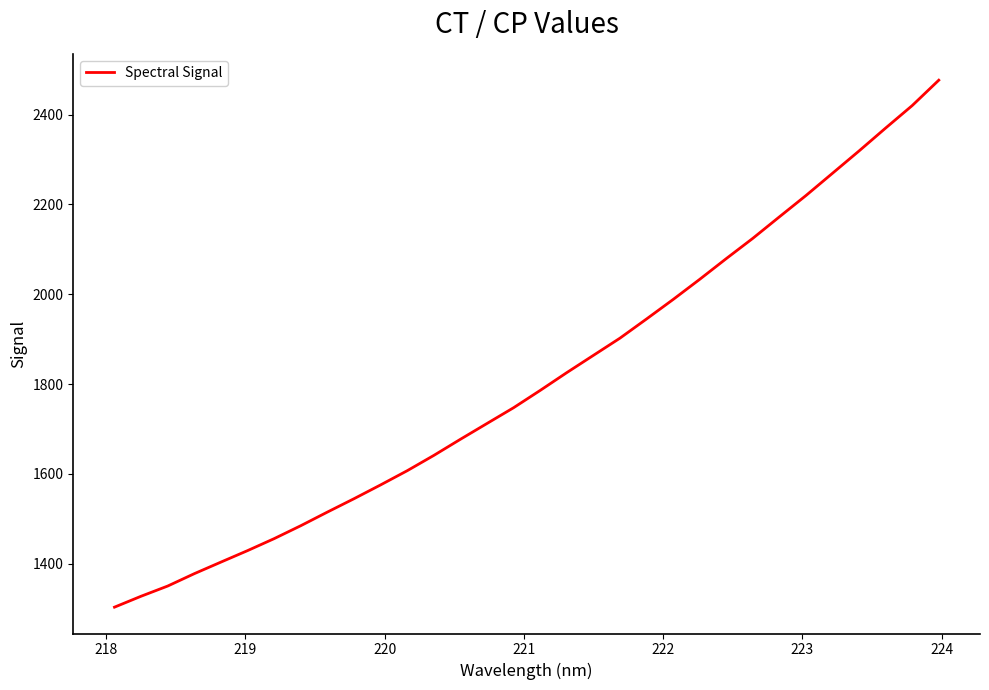

What is the smallest value displayed?

1303.2